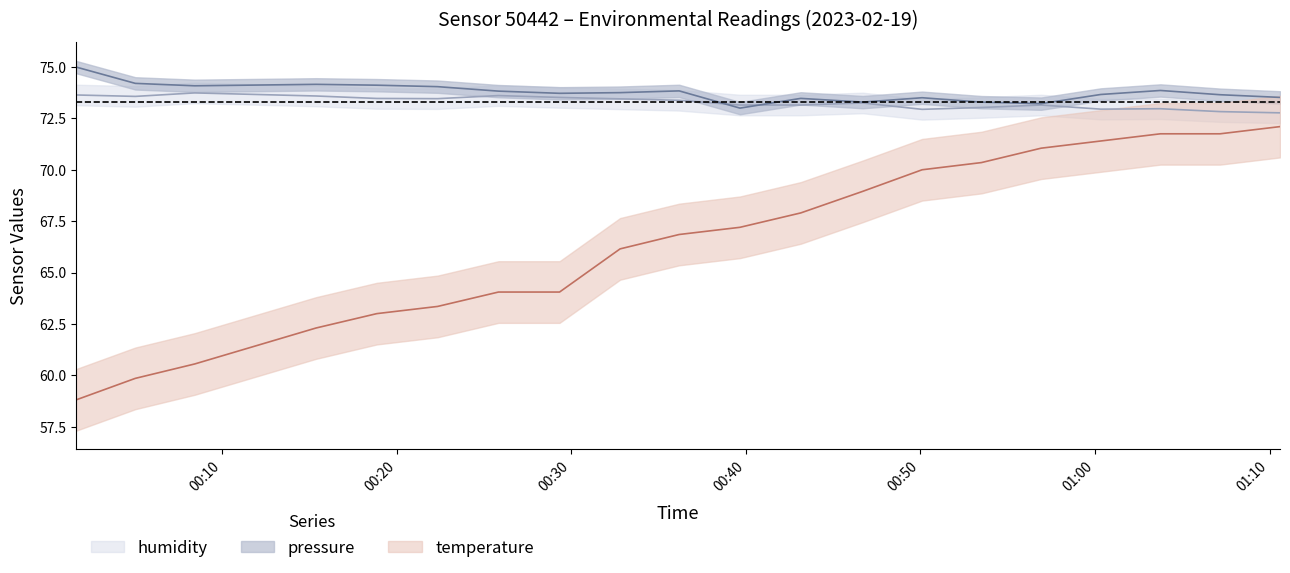

True or false: temperature and pressure cross at least once.

False